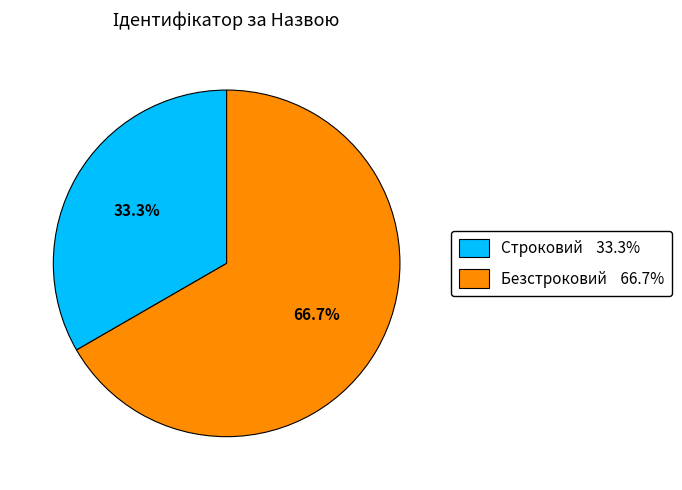

Which category has the biggest portion of the pie?

Безстроковий